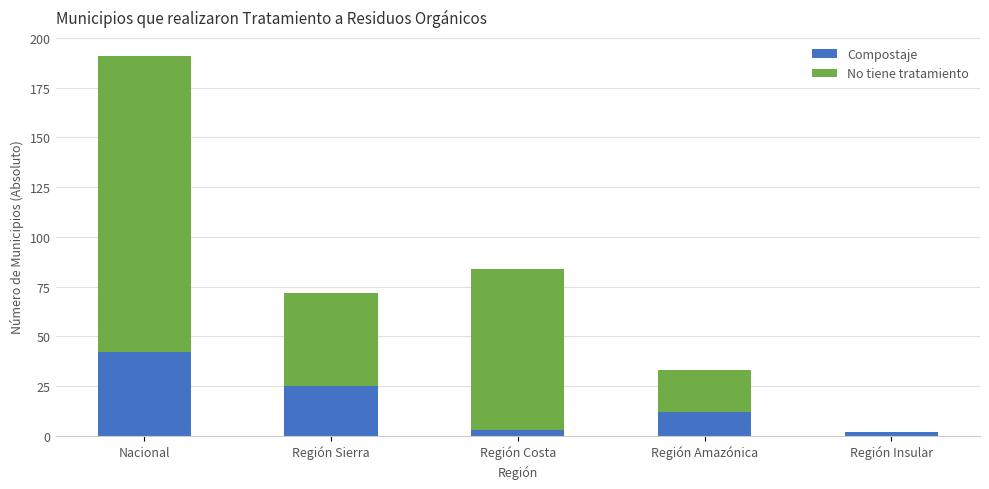

Does the chart contain stacked bars?

Yes